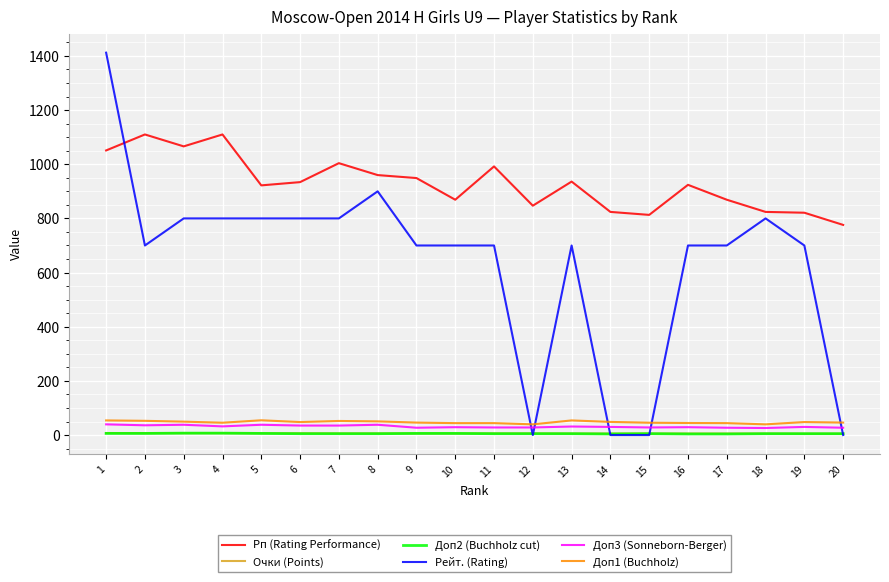

The value of Рп (Rating Performance) at 3 is 1485.5. True or false?

False